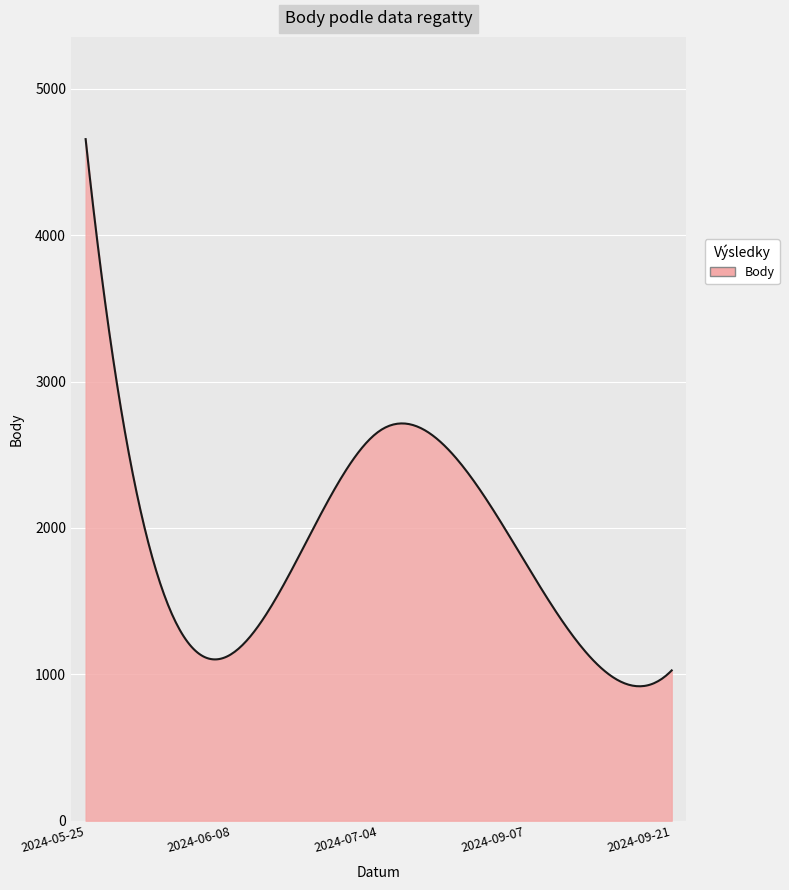

What is the smallest value displayed?

918.6